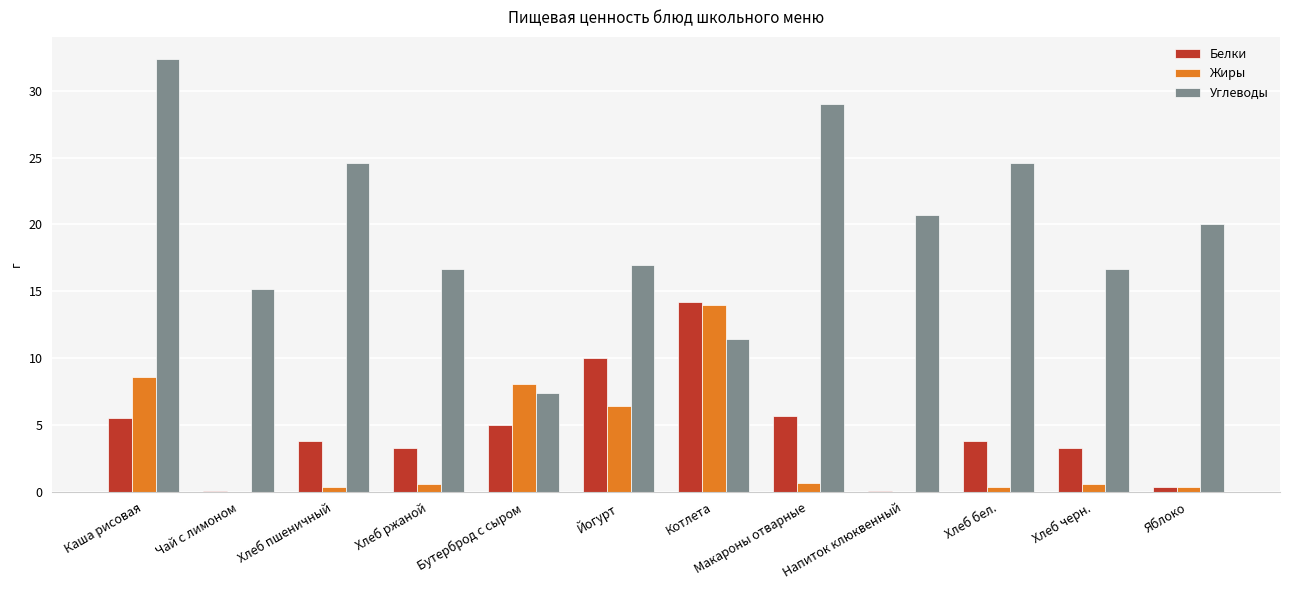

True or false: Углеводы has a value of 15.2 at Чай с лимоном.

True